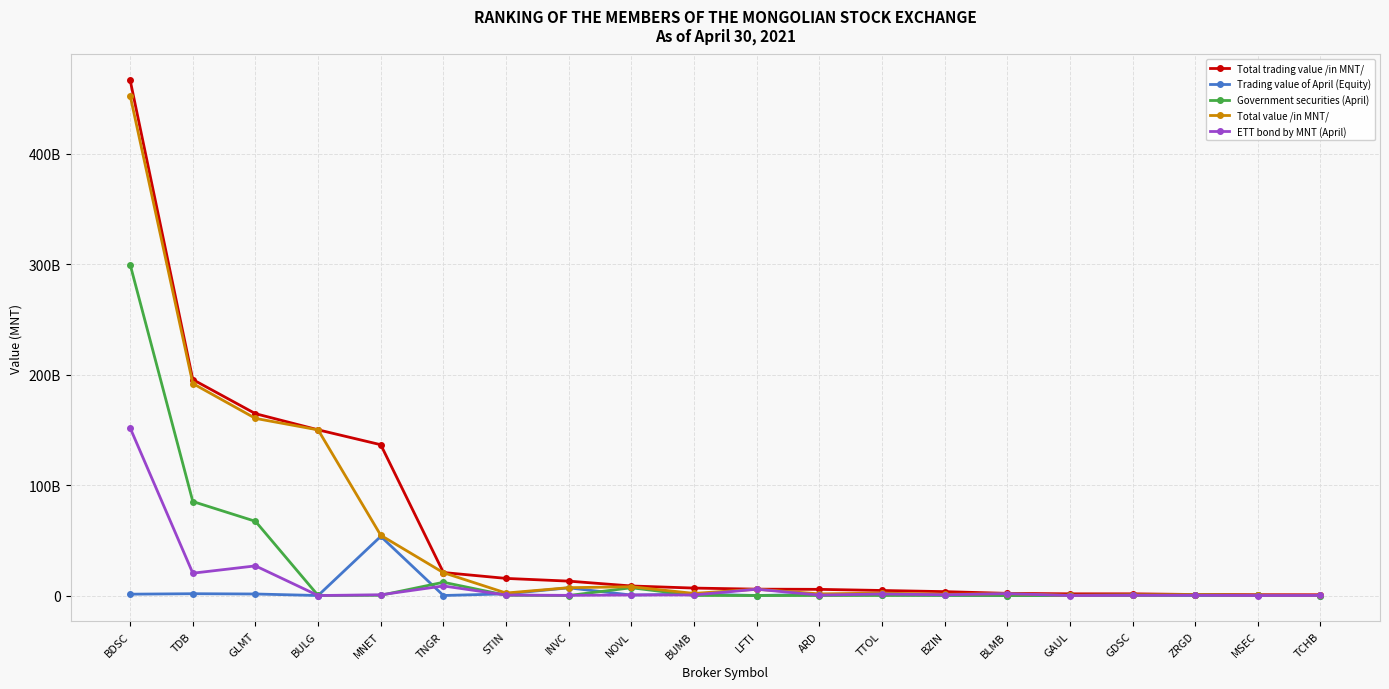

Does the chart have visible grid lines?

Yes